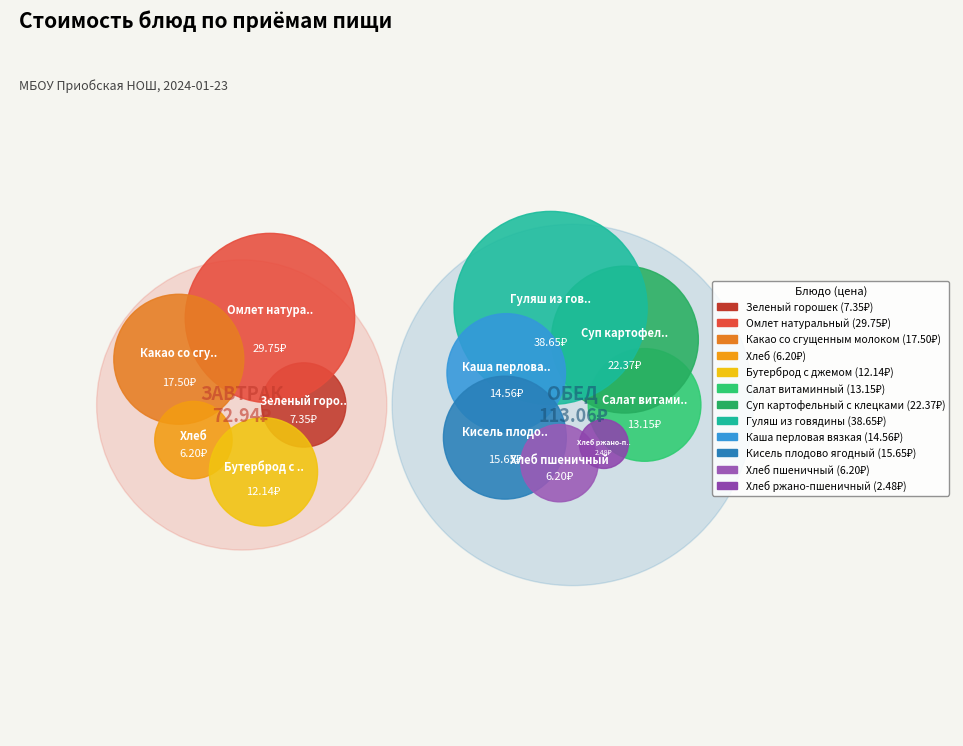

Which slice is the smallest?

Хлеб ржано-пшеничный